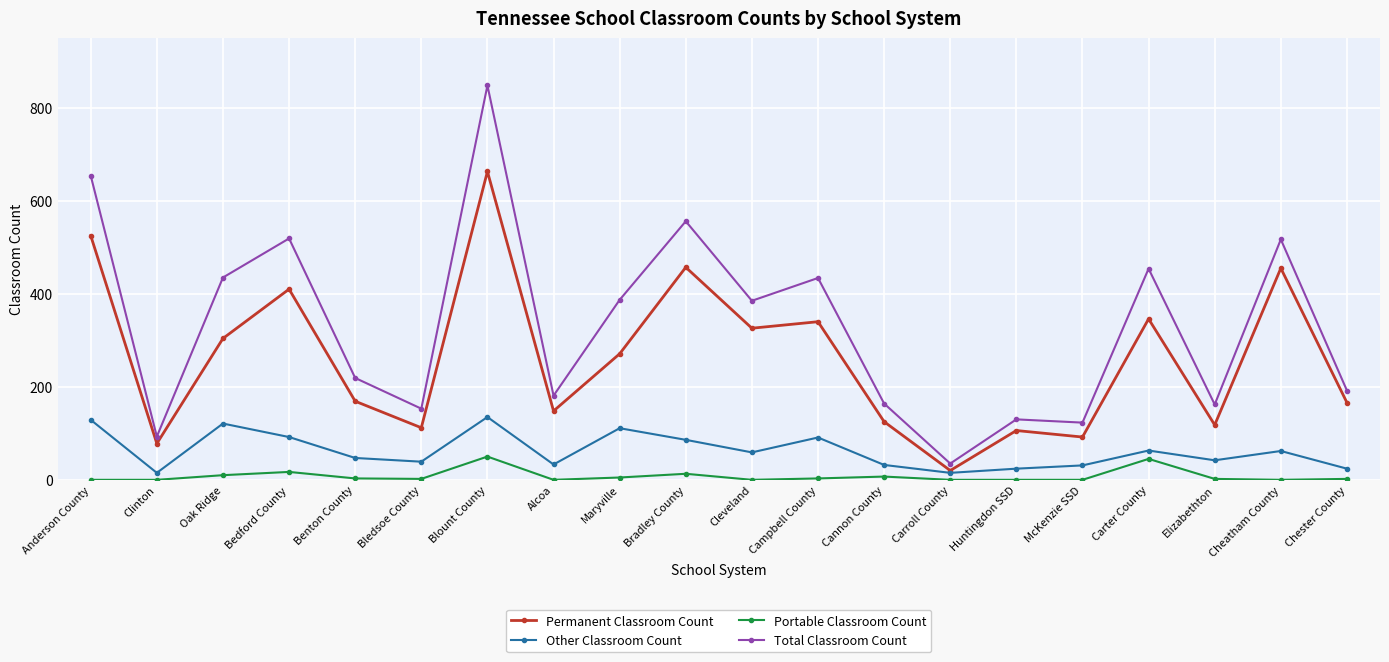

What is the label of the 15th point from the right?

Bledsoe County